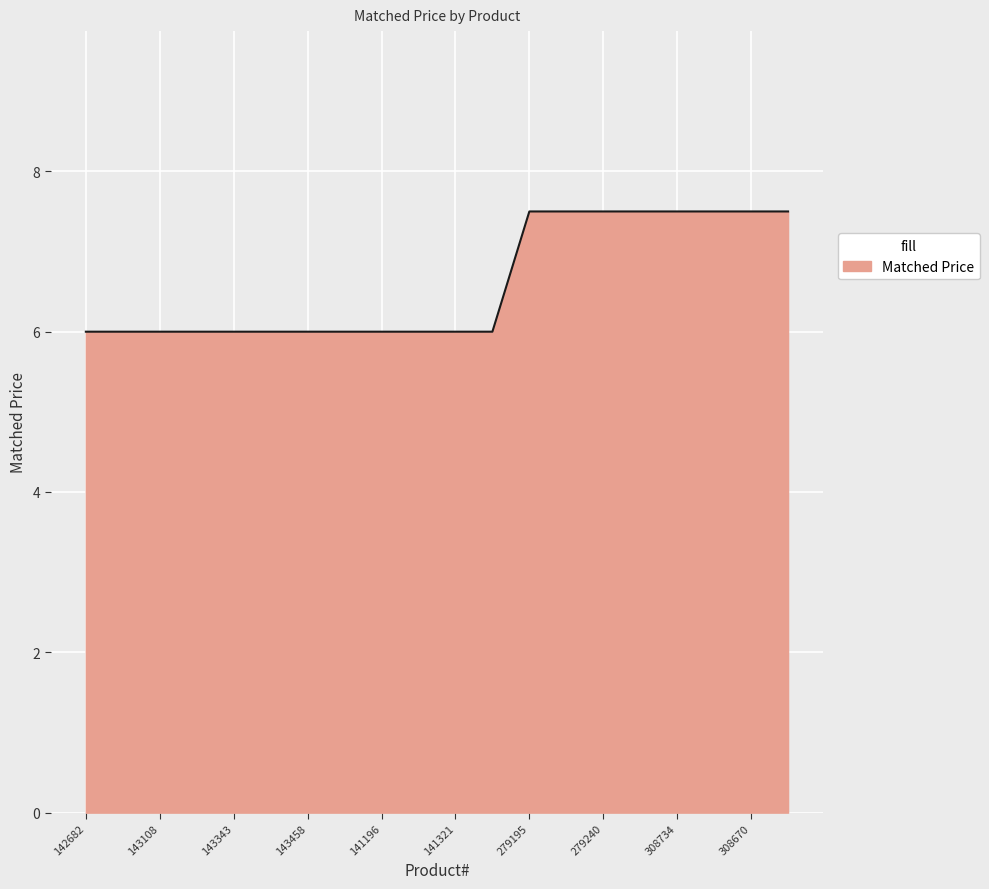

What is the greatest value displayed?

7.5